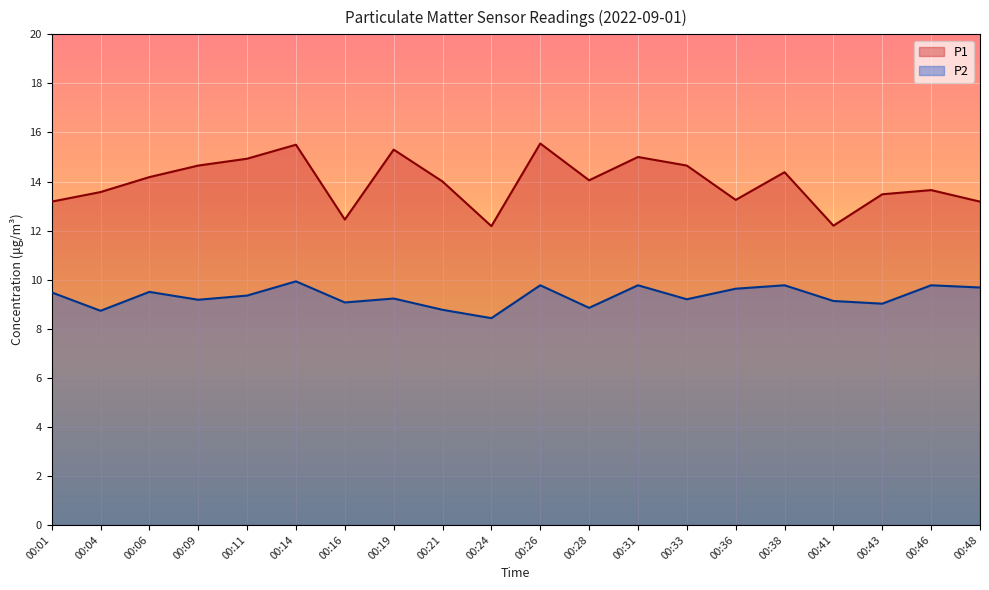

At which category does P1 reach its first local peak?

00:14